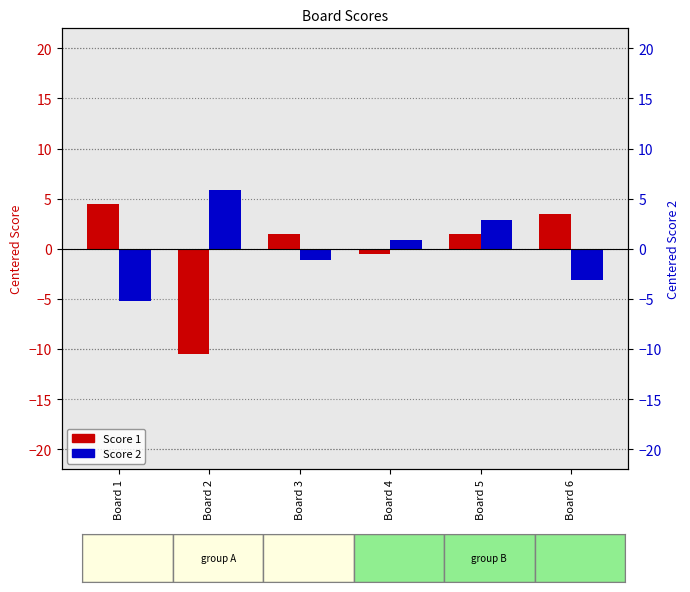

How many data points in Score 2 are above 0?

3